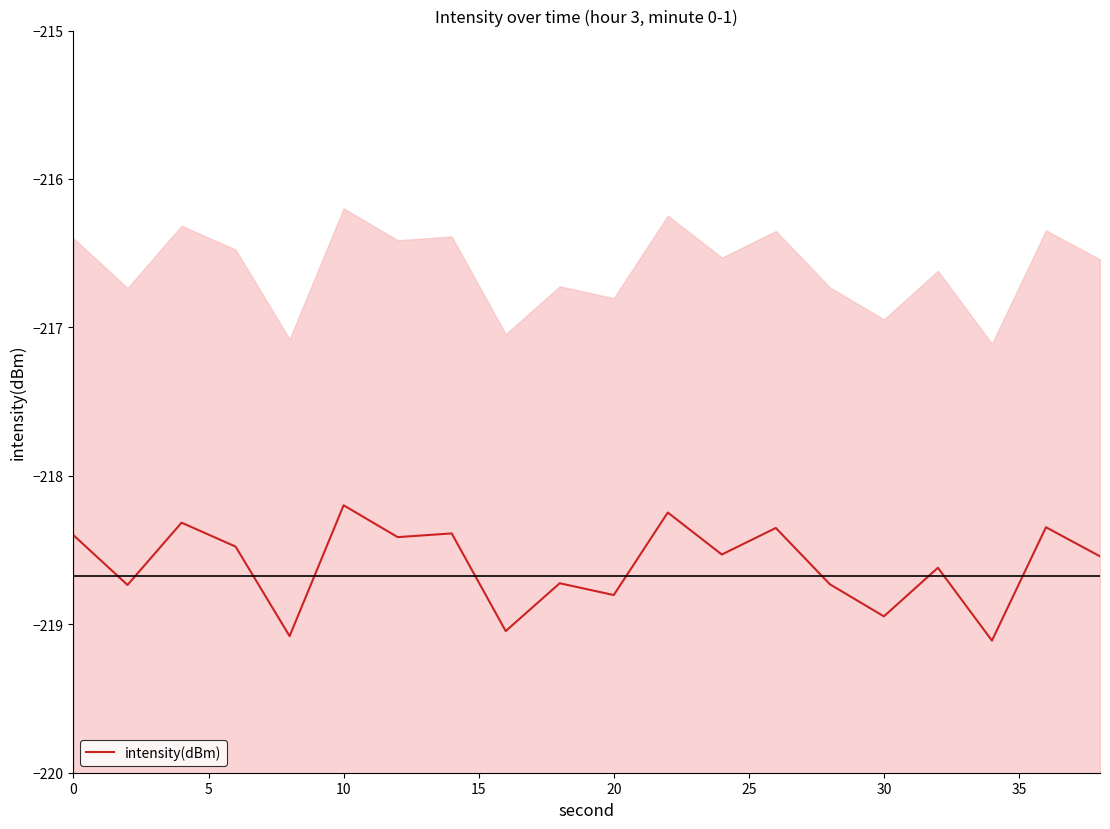

What is the average value?

-218.6